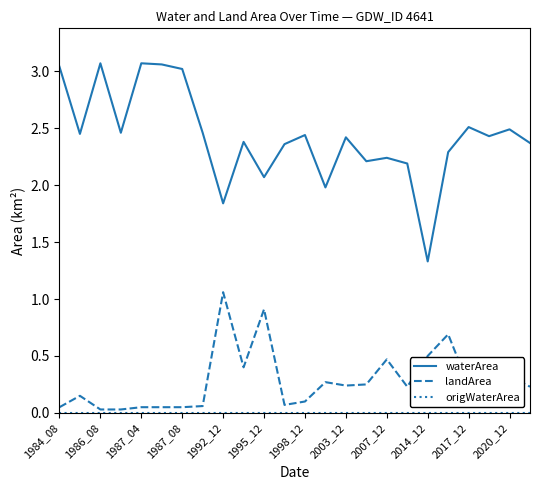

True or false: waterArea and landArea cross at least once.

False